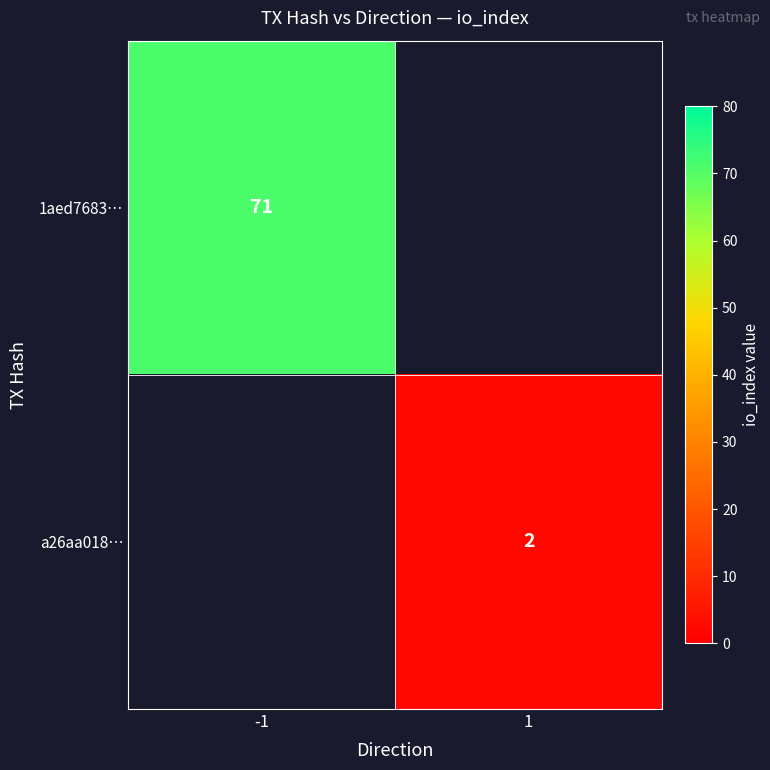

Is the value of 1aed7683… at -1 greater than the value of a26aa018… at 1?

Yes